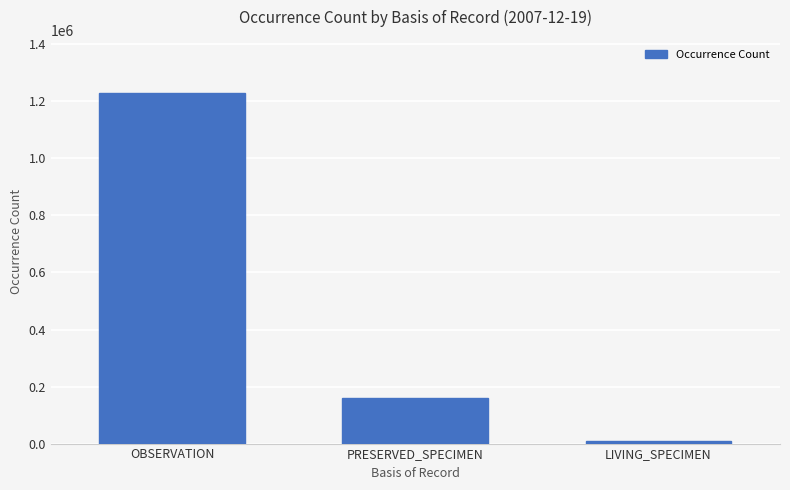

List the labels in order of value, largest first.

OBSERVATION, PRESERVED_SPECIMEN, LIVING_SPECIMEN